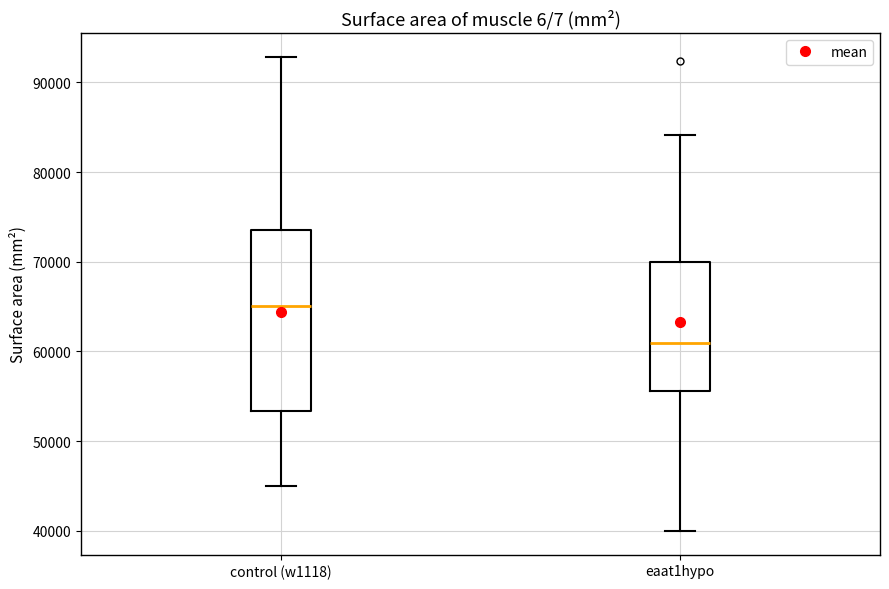

Reading left to right, transcribe this box plot: for each box, give where its median line is, the range the box spans, and where its two whiskers end, as read against the y-axis. The values are not printed on the chart, so give them approximately, as read against the axis.

control (w1118): median 65000, box 53000 to 74000, whiskers 45000 to 93000
eaat1hypo: median 61000, box 56000 to 70000, whiskers 40000 to 84000